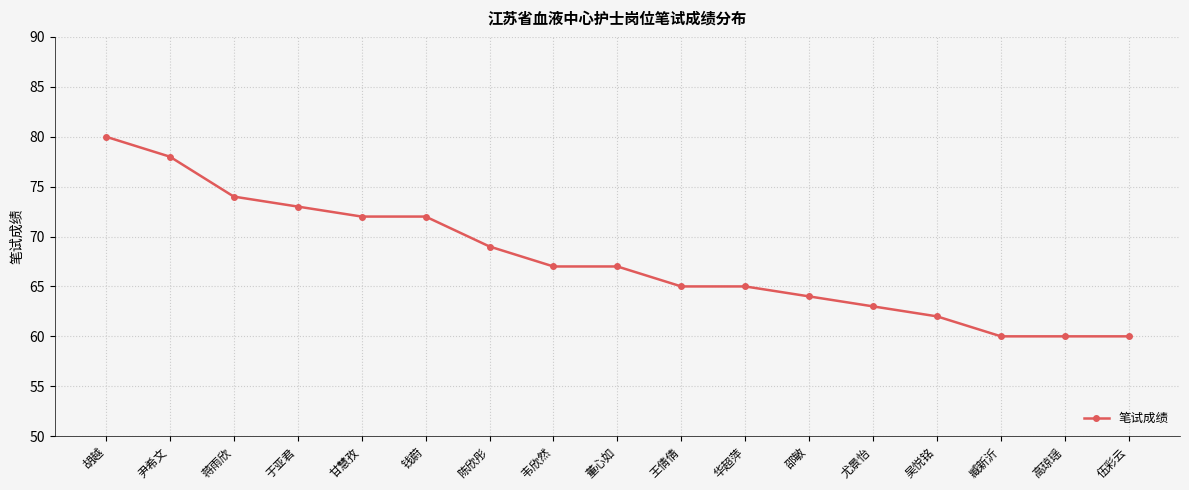

The chart shows a value of 34 at 华超萍. True or false?

False